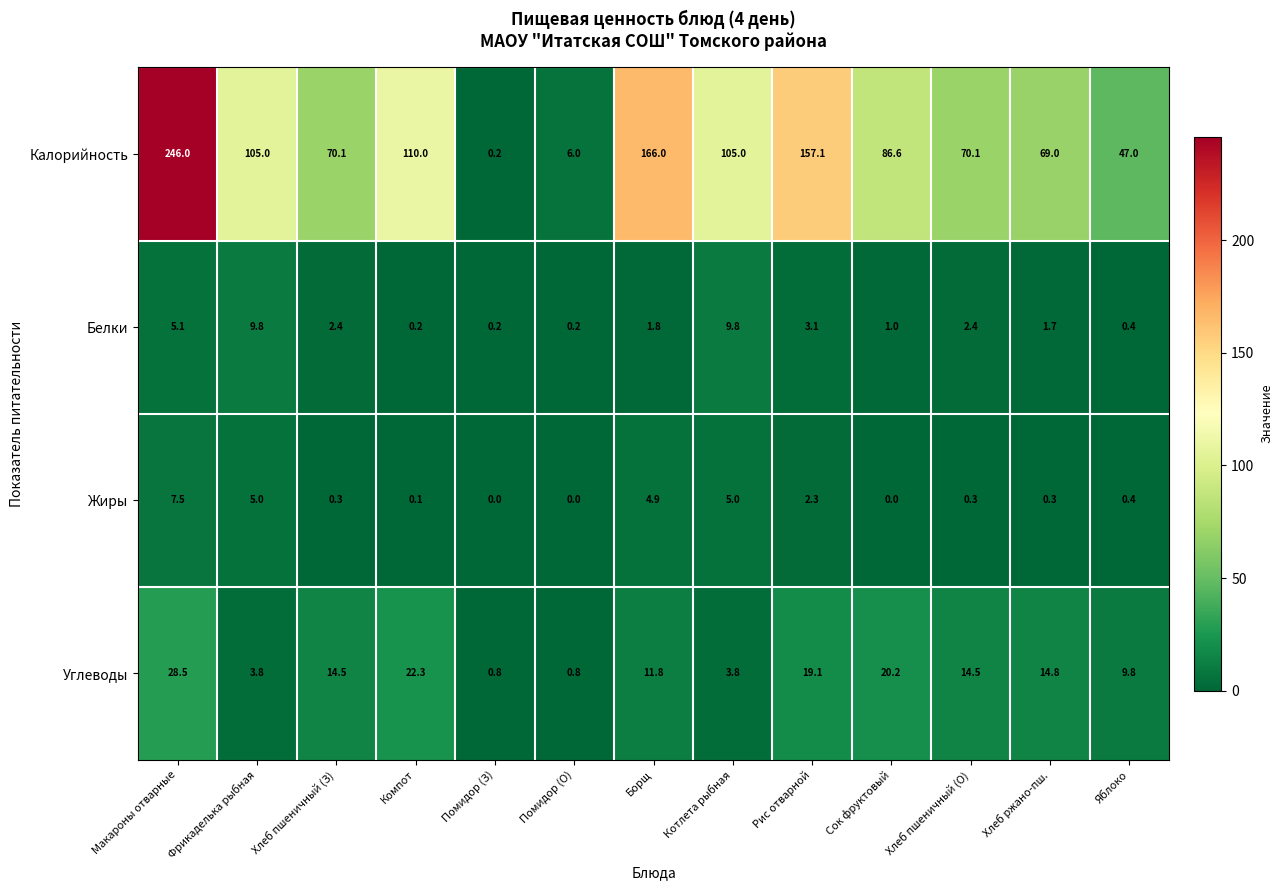

At which category does the chart reach its peak across all series?

Макароны отварные